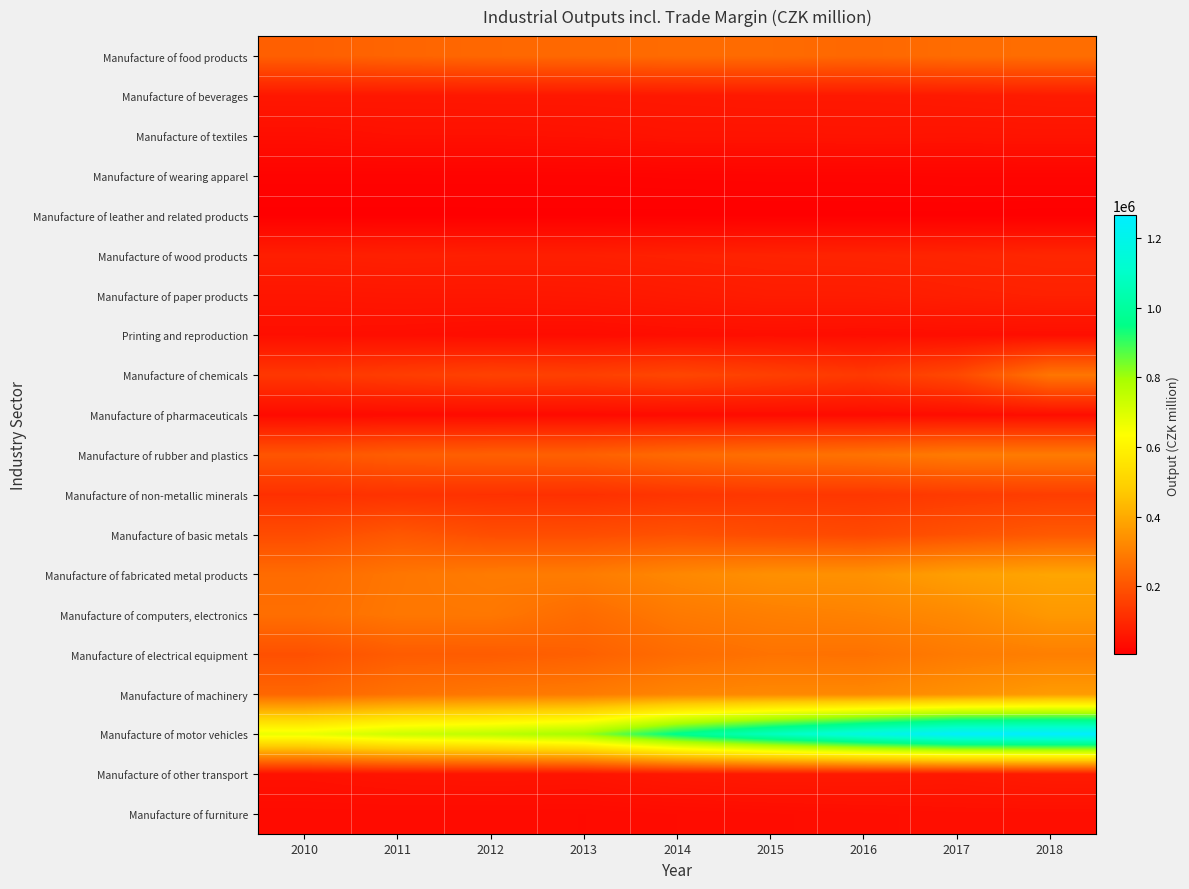

Reading right to left, transcribe all the data shown in this chart.

Manufacture of food products: 2018=259306	2017=256153	2016=246023	2015=253235	2014=254159	2013=248619	2012=245274	2011=238728	2010=227303
Manufacture of beverages: 2018=68299	2017=65217	2016=62740	2015=62919	2014=61209	2013=59726	2012=59310	2011=58571	2010=58868
Manufacture of textiles: 2018=51039	2017=50240	2016=51092	2015=49976	2014=49948	2013=45297	2012=43478	2011=43778	2010=39483
Manufacture of wearing apparel: 2018=17436	2017=17259	2016=16192	2015=16033	2014=15161	2013=13836	2012=13691	2011=13597	2010=13603
Manufacture of leather and related products: 2018=4484	2017=5664	2016=5702	2015=5564	2014=5450	2013=5424	2012=5284	2011=5197	2010=5114
Manufacture of wood products: 2018=94827	2017=90366	2016=87923	2015=86301	2014=82749	2013=78300	2012=78383	2011=80885	2010=77559
Manufacture of paper products: 2018=81917	2017=77929	2016=72069	2015=71562	2014=65711	2013=59884	2012=57796	2011=57613	2010=55443
Printing and reproduction: 2018=39966	2017=38987	2016=37941	2015=39967	2014=38752	2013=34987	2012=35979	2011=39178	2010=40606
Manufacture of chemicals: 2018=278232	2017=173200	2016=137646	2015=153766	2014=168488	2013=154037	2012=158588	2011=147755	2010=133441
Manufacture of pharmaceuticals: 2018=37461	2017=35774	2016=34156	2015=33785	2014=33440	2013=31620	2012=31101	2011=31675	2010=31119
Manufacture of rubber and plastics: 2018=290312	2017=290395	2016=271817	2015=264210	2014=251632	2013=229717	2012=227797	2011=222734	2010=202513
Manufacture of non-metallic minerals: 2018=148955	2017=141982	2016=133483	2015=134766	2014=128395	2013=117113	2012=119409	2011=121643	2010=117211
Manufacture of basic metals: 2018=212416	2017=194583	2016=174560	2015=182924	2014=194653	2013=185460	2012=186233	2011=208367	2010=181574
Manufacture of fabricated metal products: 2018=388370	2017=373984	2016=342299	2015=339418	2014=319569	2013=292877	2012=291058	2011=278891	2010=255139
Manufacture of computers, electronics: 2018=358451	2017=323845	2016=307582	2015=299958	2014=287384	2013=255181	2012=282189	2011=280936	2010=262024
Manufacture of electrical equipment: 2018=301141	2017=290281	2016=268791	2015=271830	2014=256157	2013=229391	2012=220063	2011=219289	2010=191957
Manufacture of machinery: 2018=365417	2017=341122	2016=321010	2015=321752	2014=314161	2013=290847	2012=283303	2011=269464	2010=243183
Manufacture of motor vehicles: 2018=1264560	2017=1254279	2016=1174861	2015=1075349	2014=961828	2013=802500	2012=757413	2011=729084	2010=671940
Manufacture of other transport: 2018=68350	2017=61226	2016=64079	2015=64023	2014=60050	2013=51217	2012=52469	2011=51126	2010=45862
Manufacture of furniture: 2018=40301	2017=40427	2016=38043	2015=35950	2014=34014	2013=31515	2012=32162	2011=32393	2010=32024